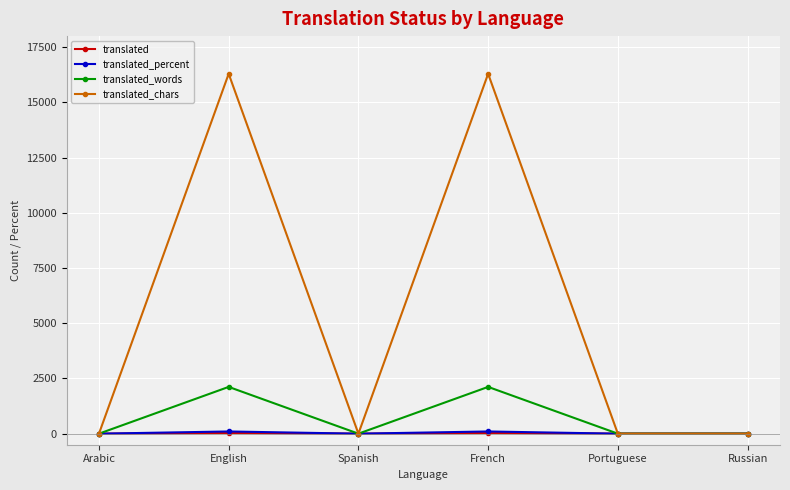

What is the maximum value for translated_words?

2118